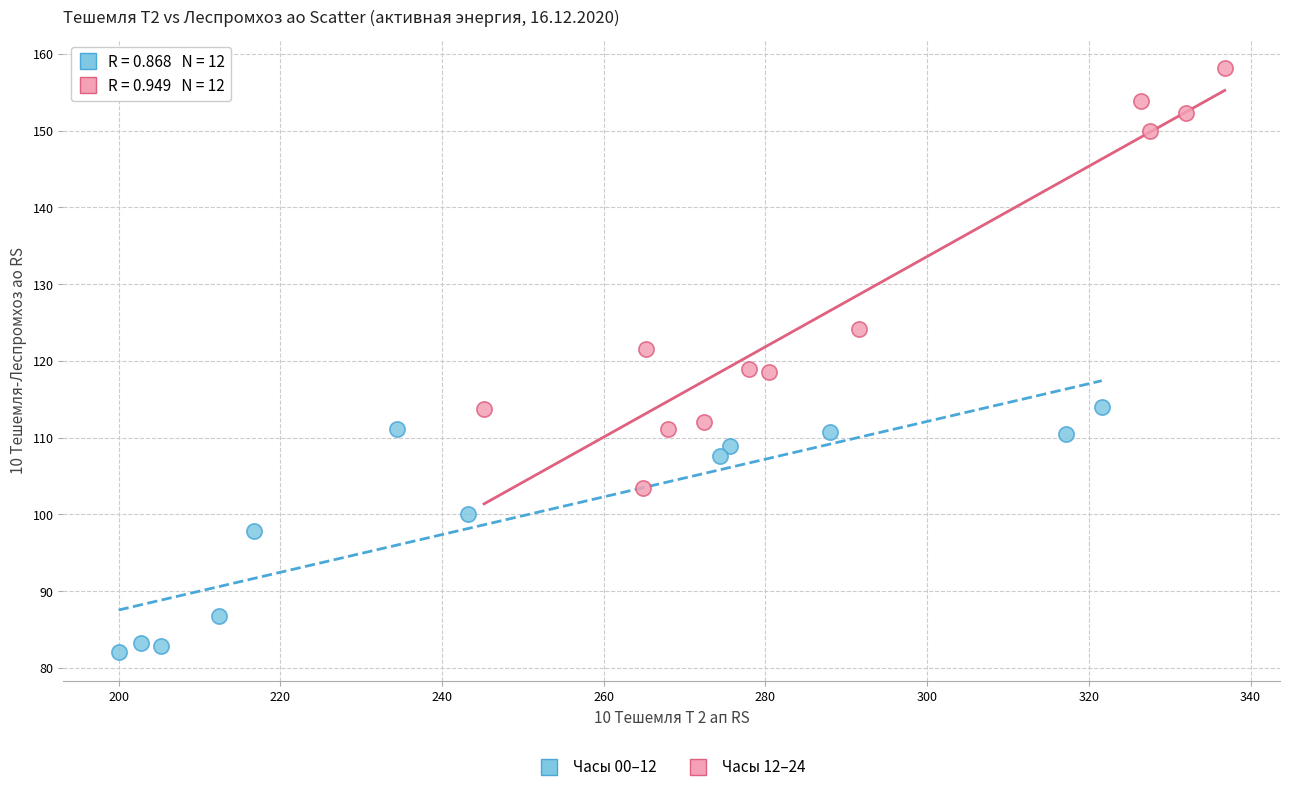

Which series has the largest Y range (max minus min)?

Часы 12–24